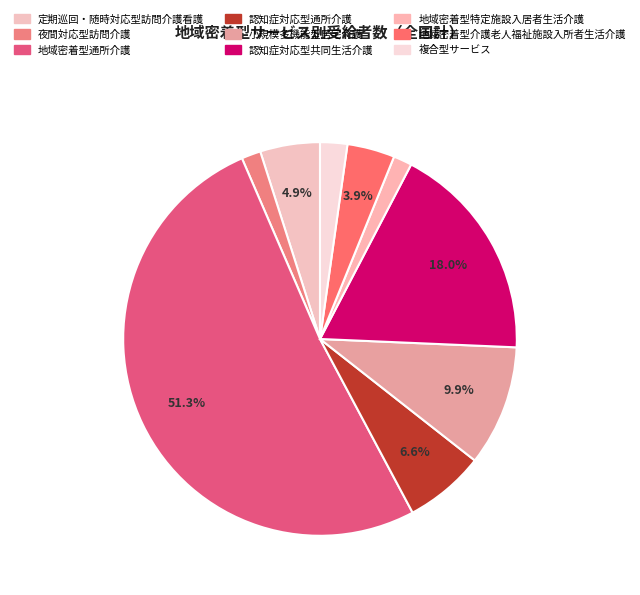

Does any single category account for the majority?

Yes